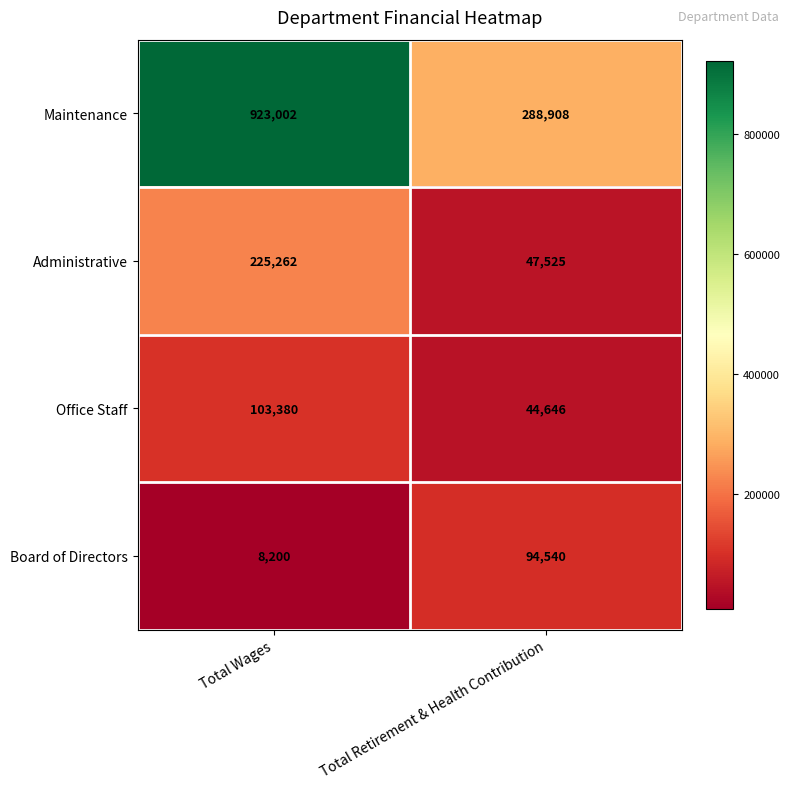

The Office Staff series shows 64068 at Total Wages. True or false?

False